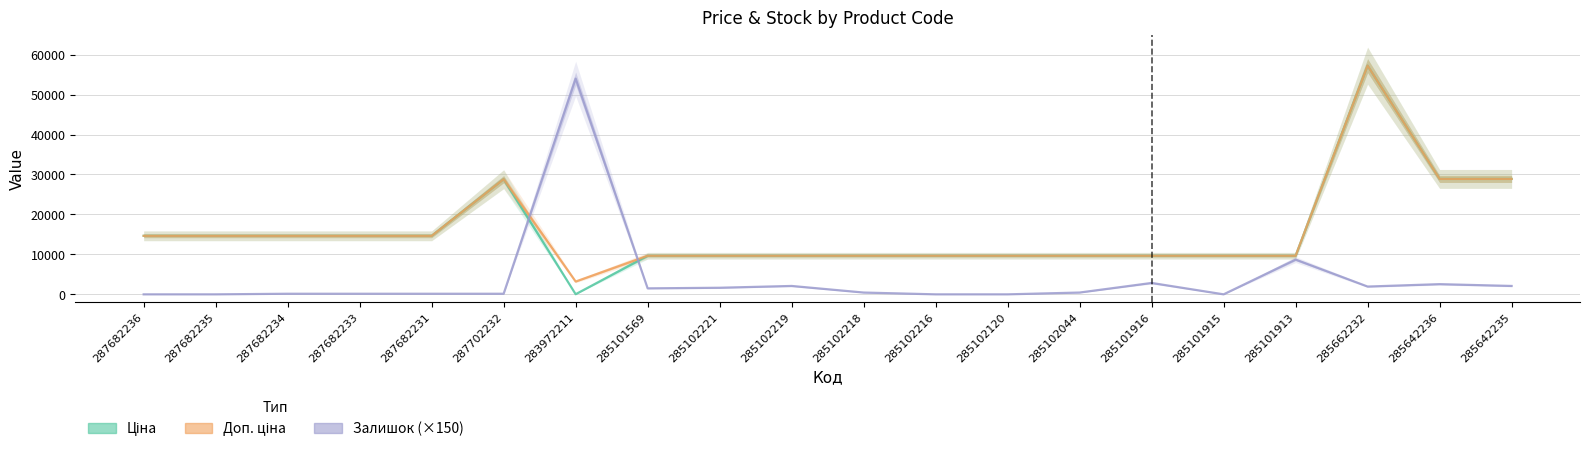

How many intersections are there between Ціна and Залишок?

2